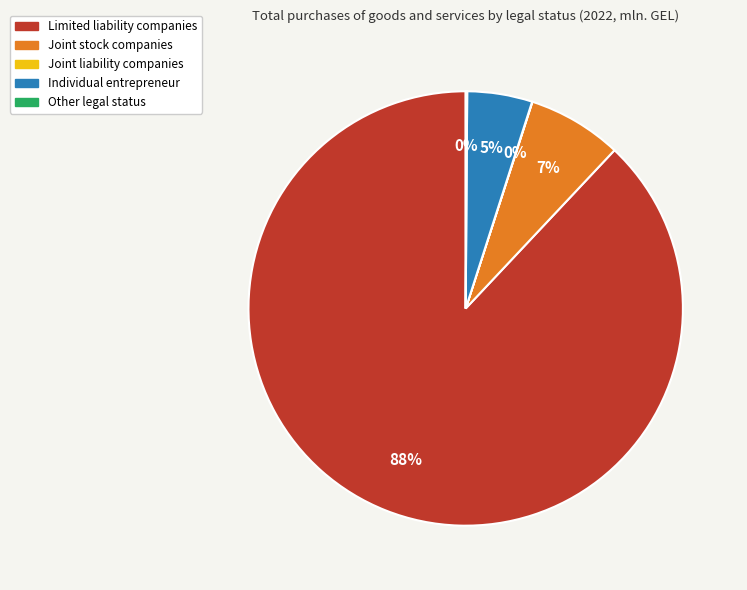

To the nearest percent, what is the average slice percentage?

20%